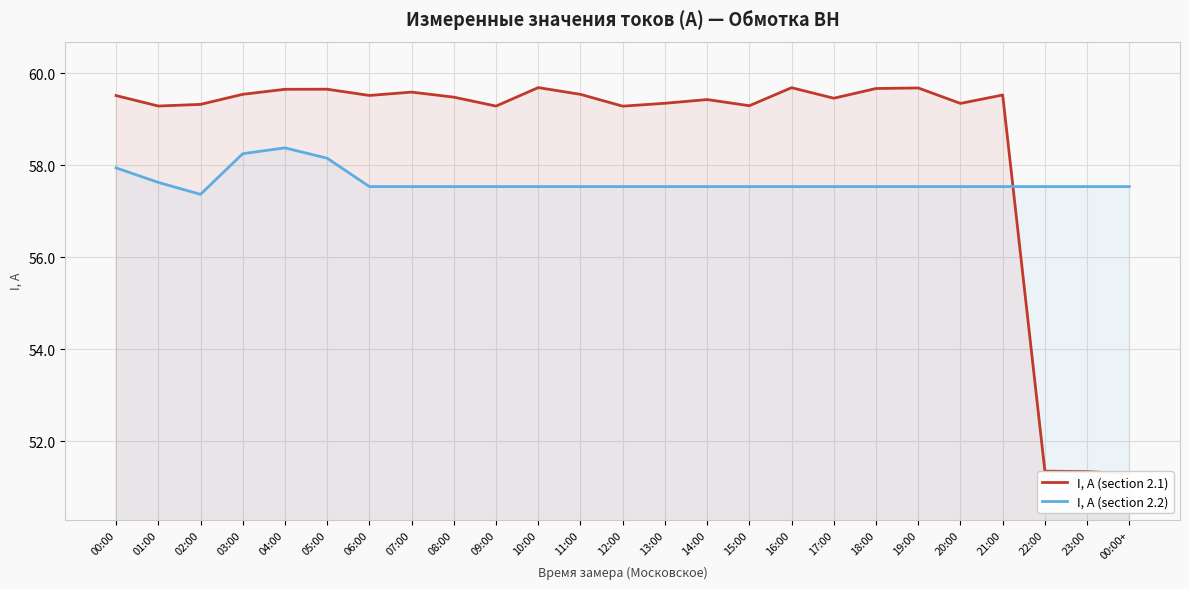

What is the difference between the second highest and minimum values in the I, А (section 2.1) series?

8.4